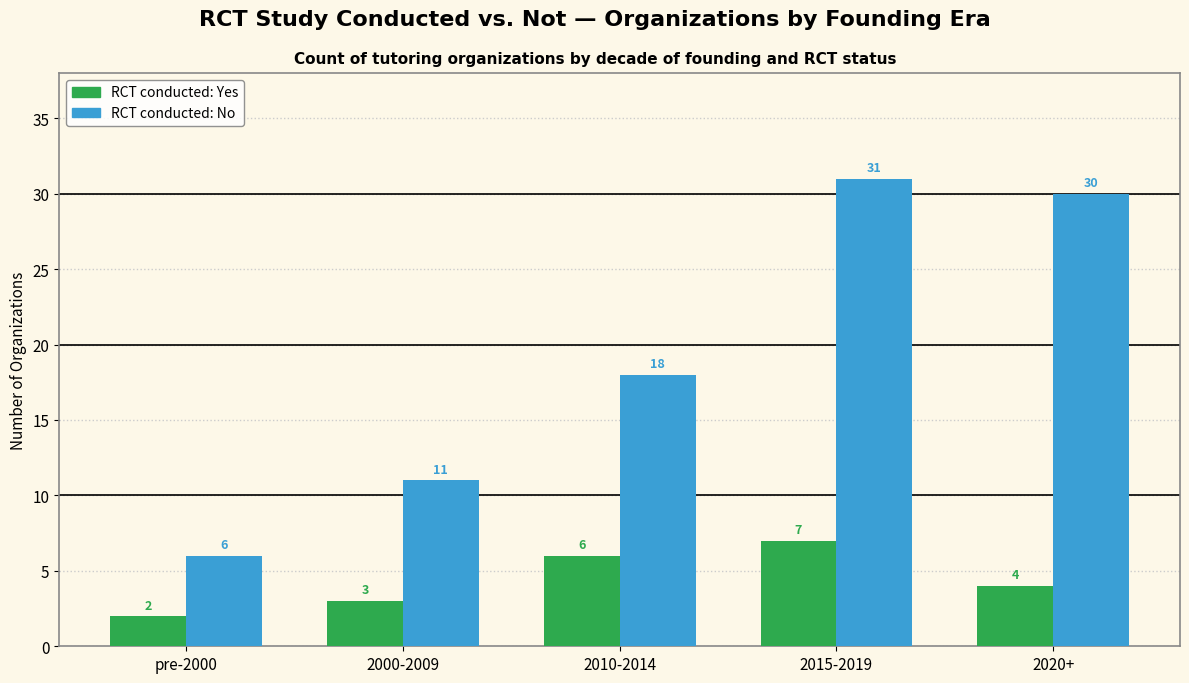

At which category does the chart reach its minimum across all series?

pre-2000